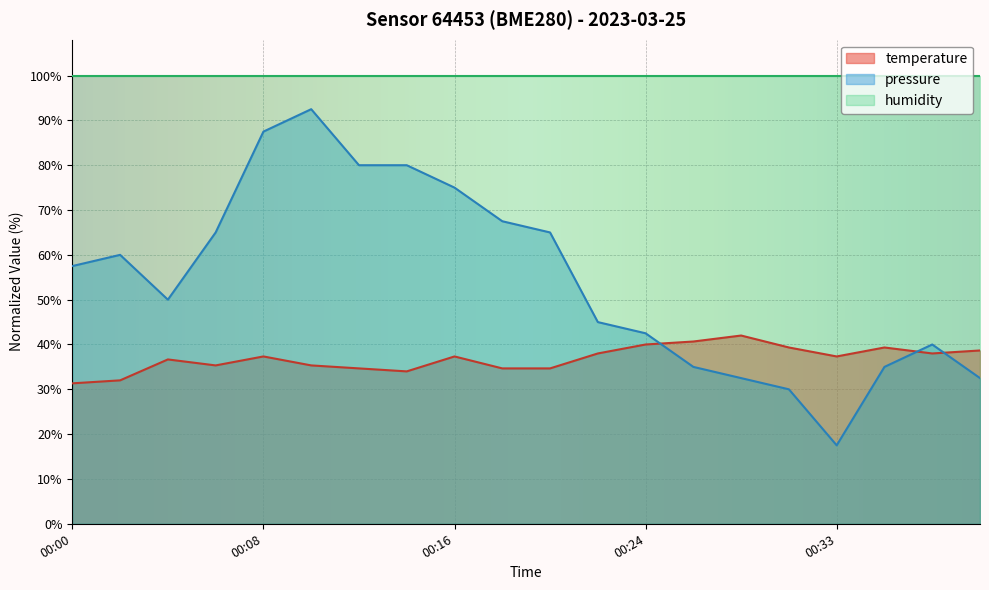

The value of temperature at 00:16 is 15.8. True or false?

False